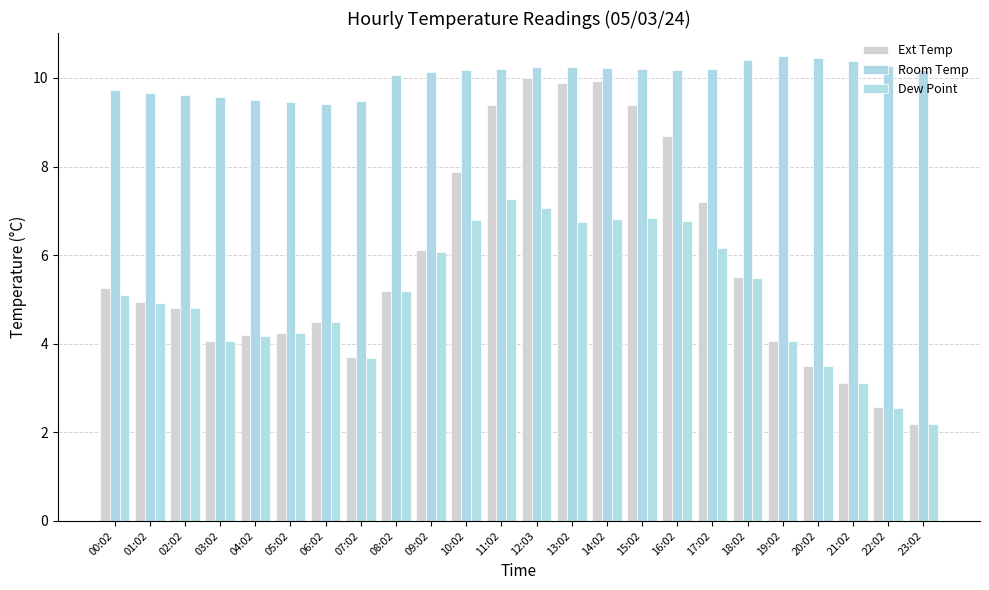

What is the maximum value shown in the chart?

10.5